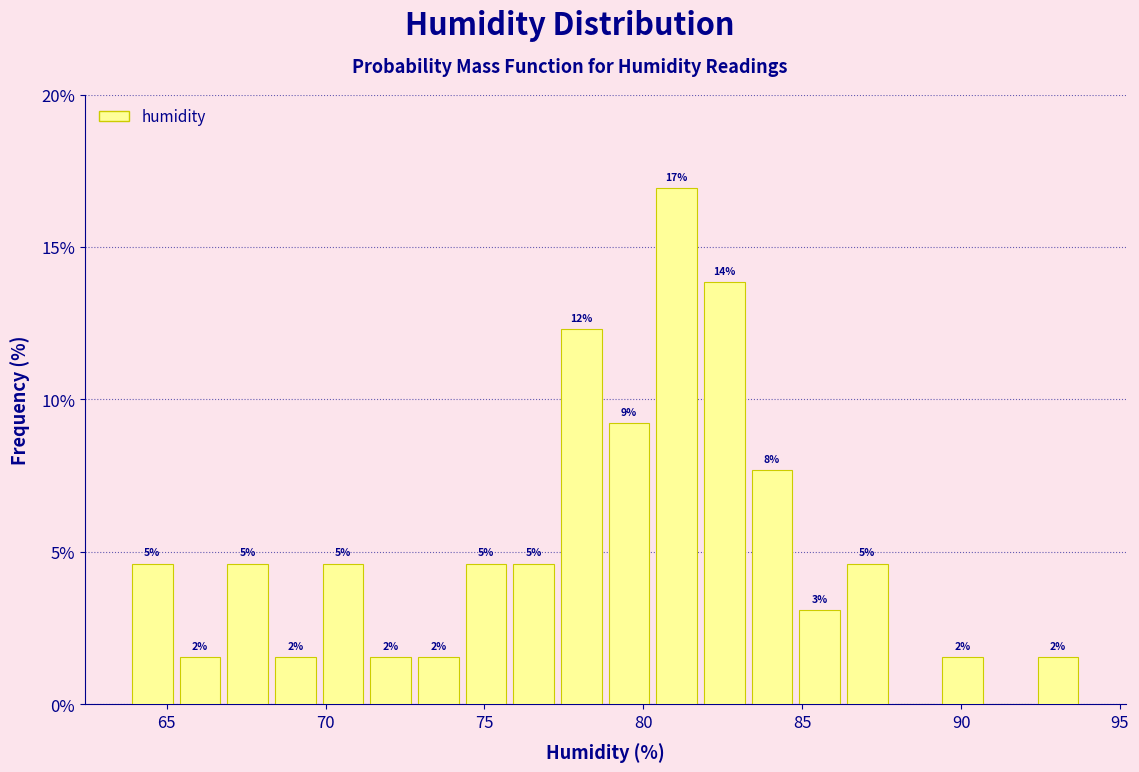

Read against the x-axis, roughly where is the centre of the tallest bar?

81.0